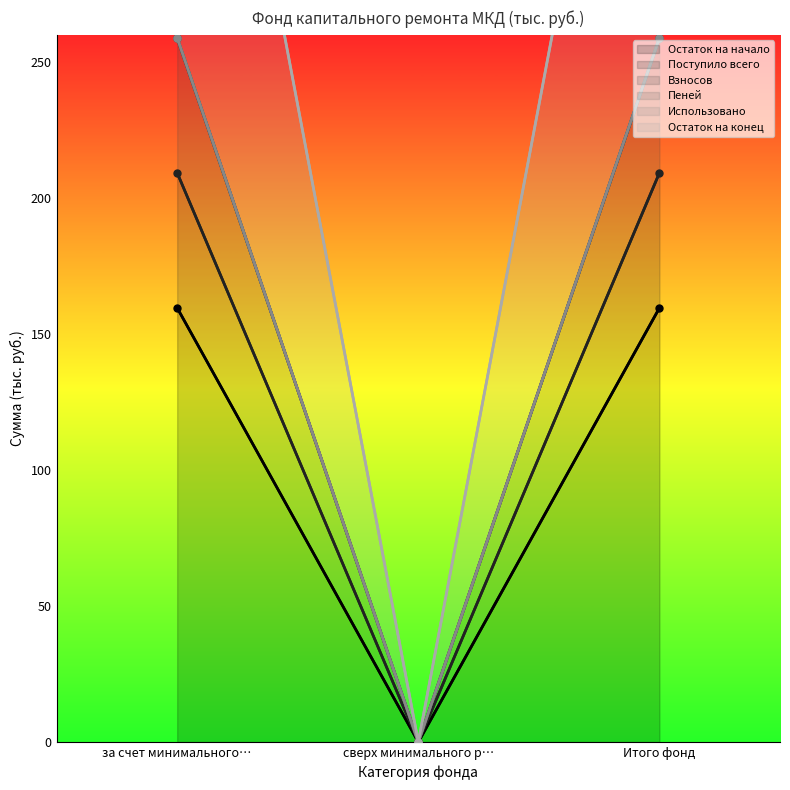

The value of Пеней at сверх минимального р… is -130.2. True or false?

False